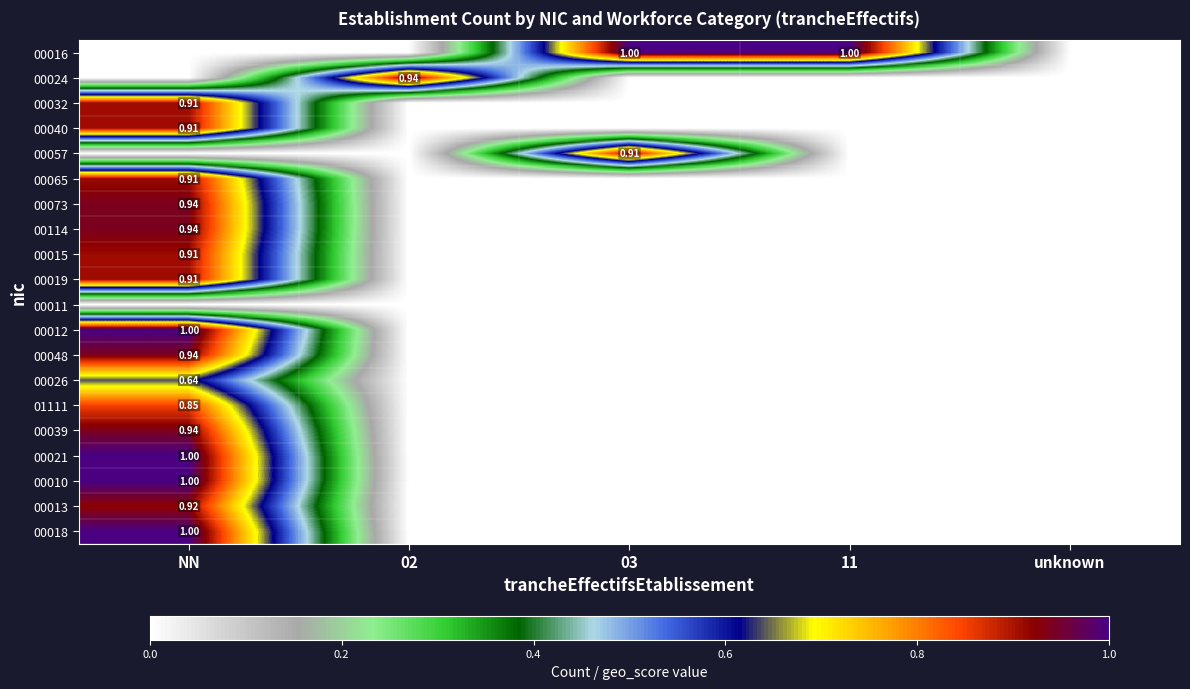

Rank the categories by 01111 value from lowest to highest.

02, 03, 11, unknown, NN